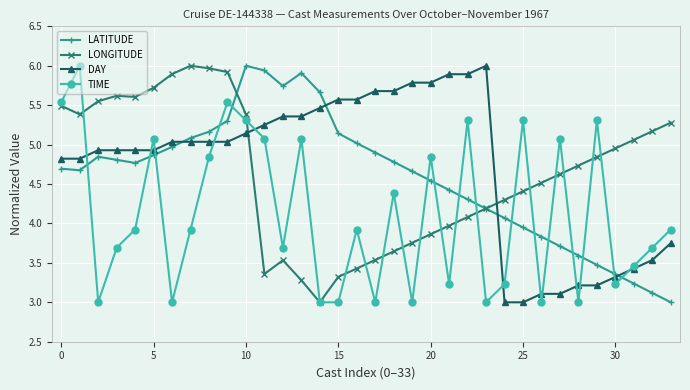

Does the chart display data point markers on the line(s)?

Yes